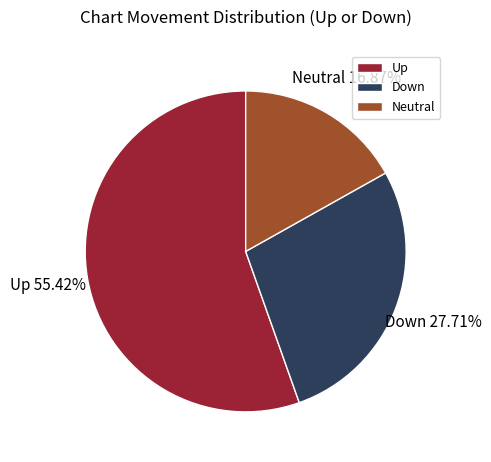

Is there any slice that represents more than half of the pie?

Yes